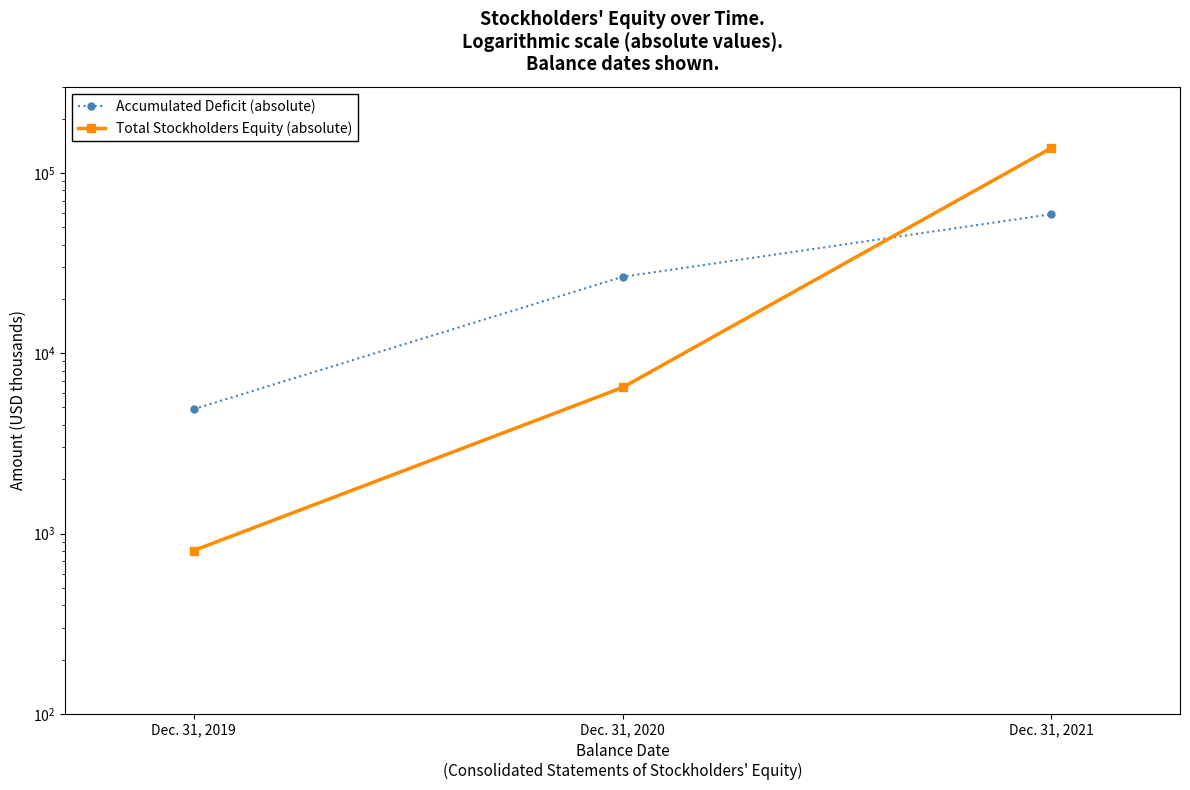

How many lines are shown in the chart?

2